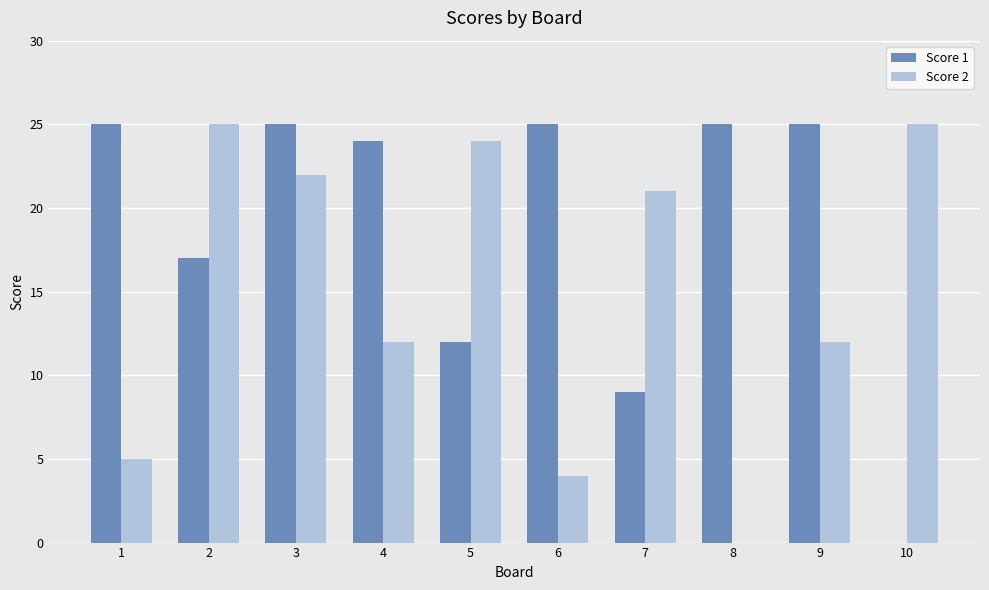

How many distinct data groups are displayed?

2